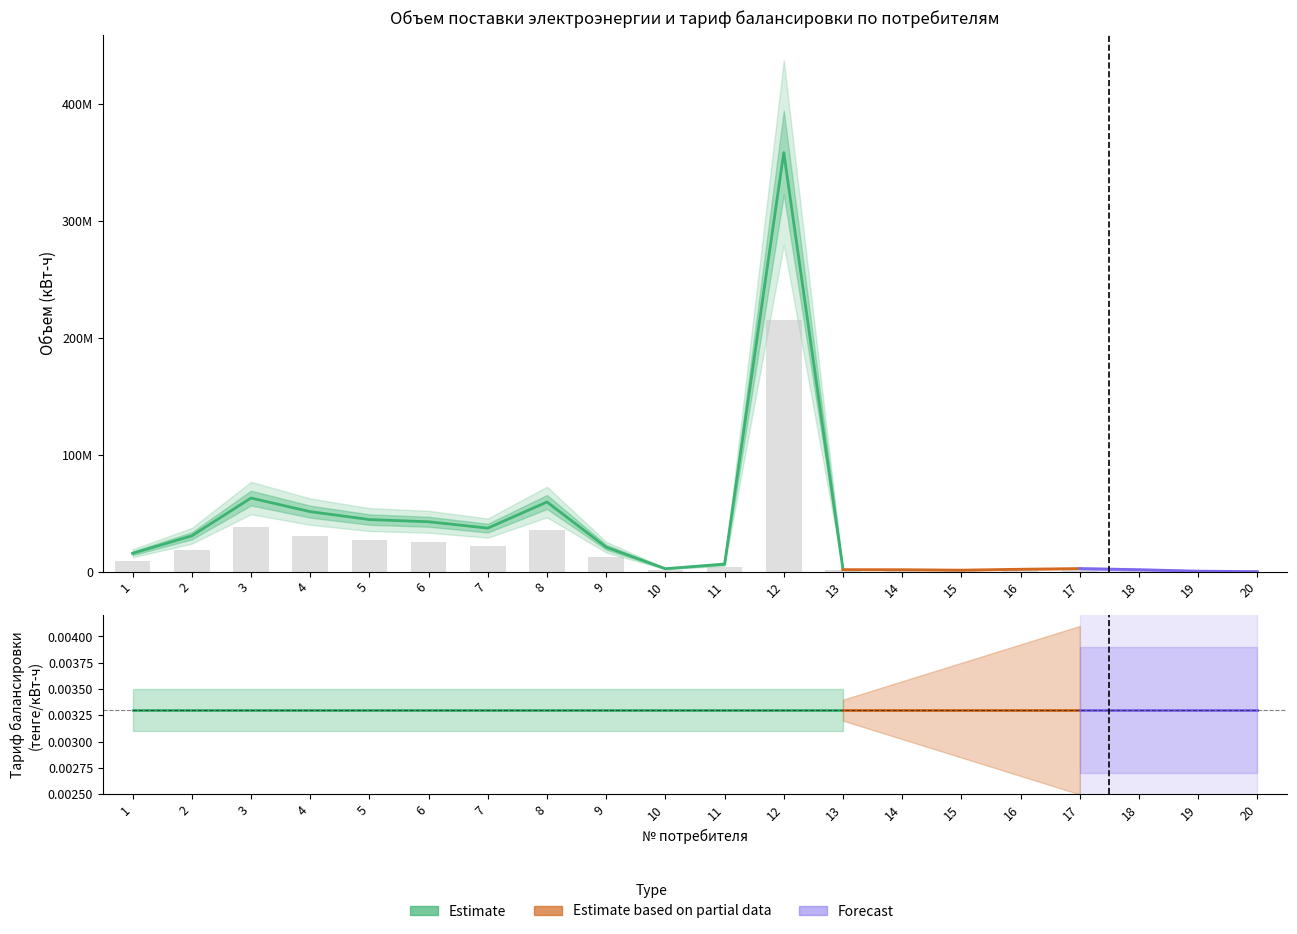

Rank the categories by value from highest to lowest.

12, 3, 8, 4, 5, 6, 7, 2, 9, 1, 11, 17, 10, 16, 13, 18, 14, 15, 19, 20